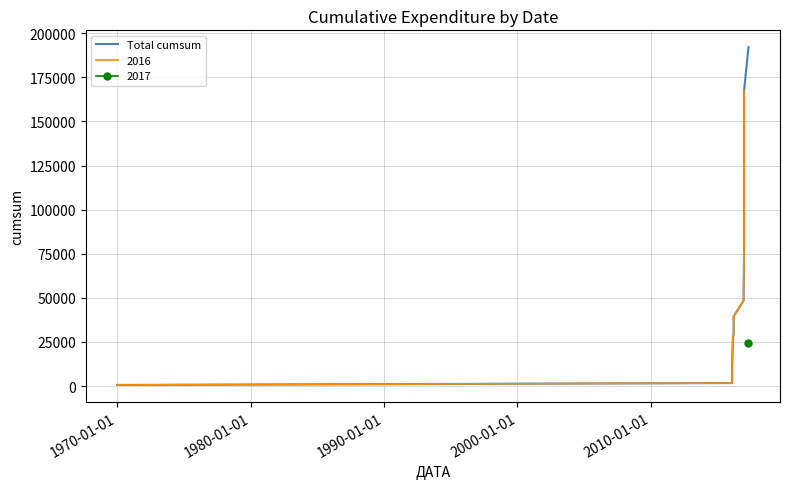

The value at 2000-01-01 is 1483.9. True or false?

False